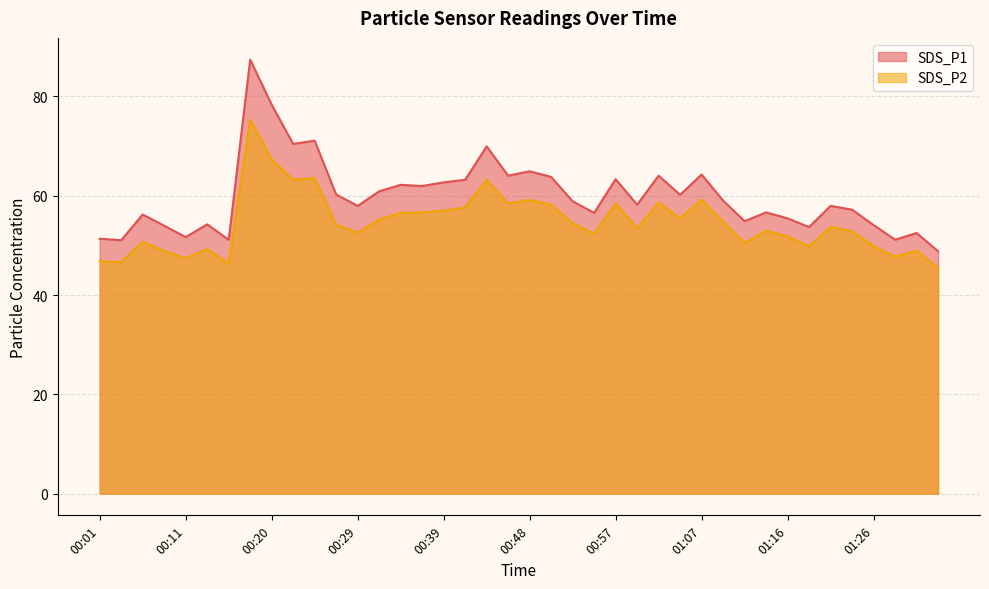

What is the value of the SDS_P2 point at the 2nd from the left?

46.6